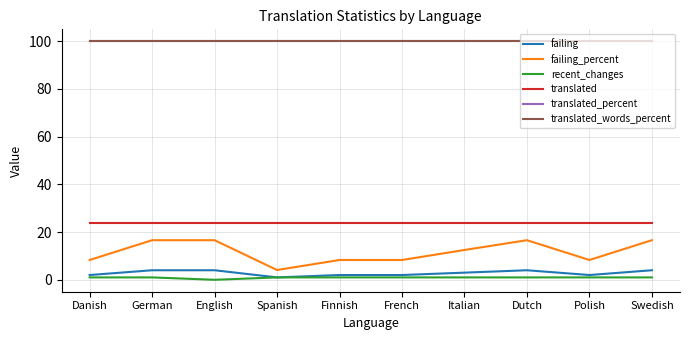

True or false: recent_changes and translated intersect in this chart.

False